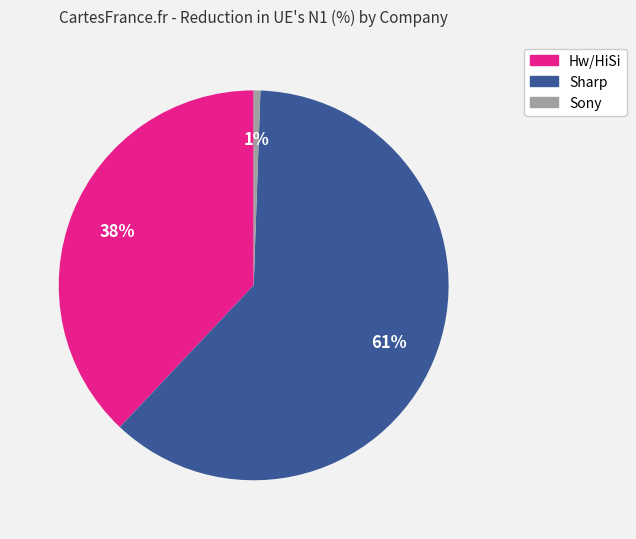

Is the sum of Sharp and Hw/HiSi greater than half?

Yes